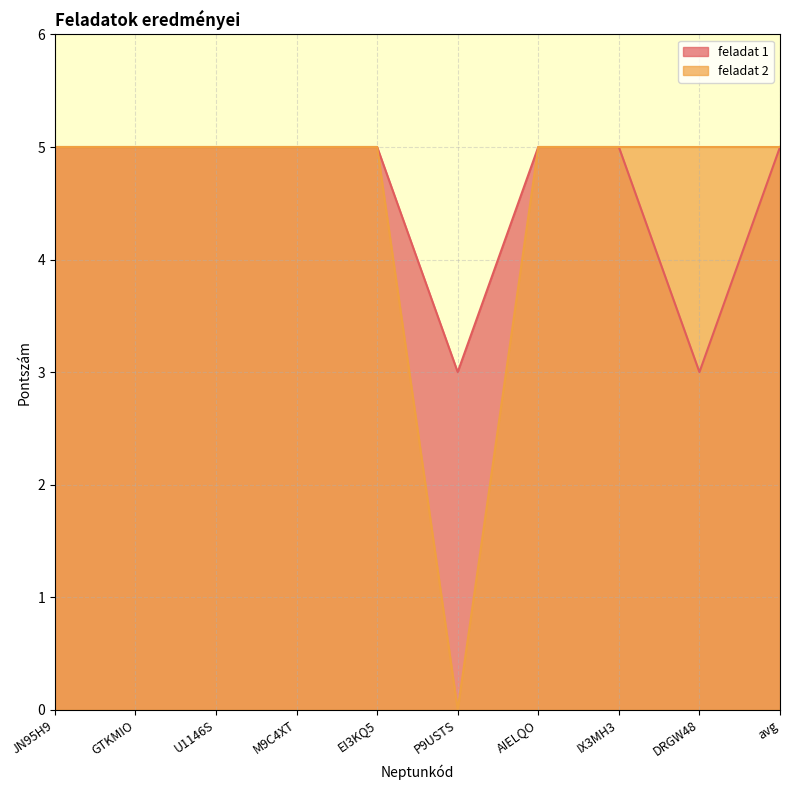

True or false: feladat 2 has more than 0 interior local peaks.

False